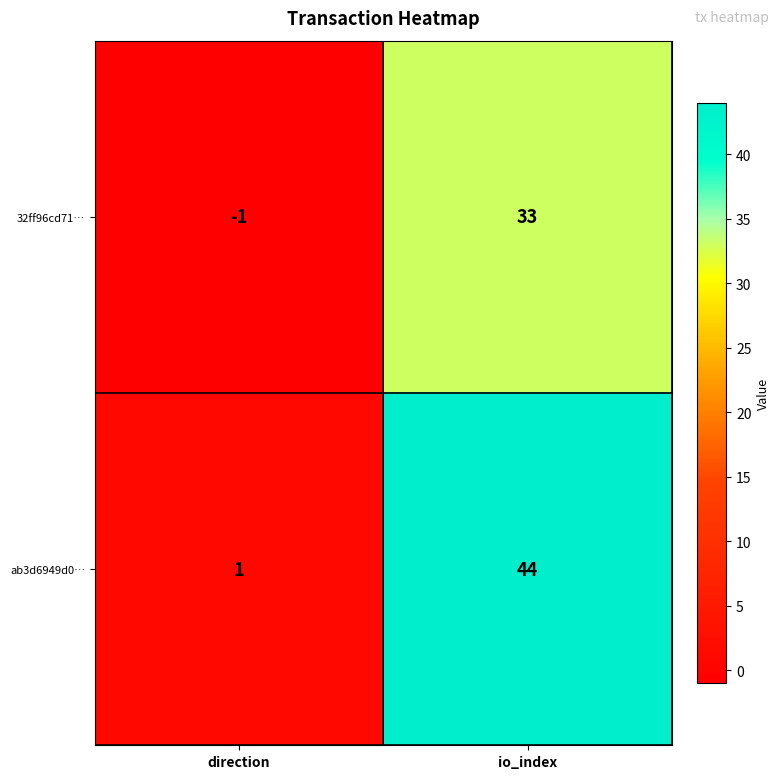

How many data points in ab3d6949d0… are less than 44?

1